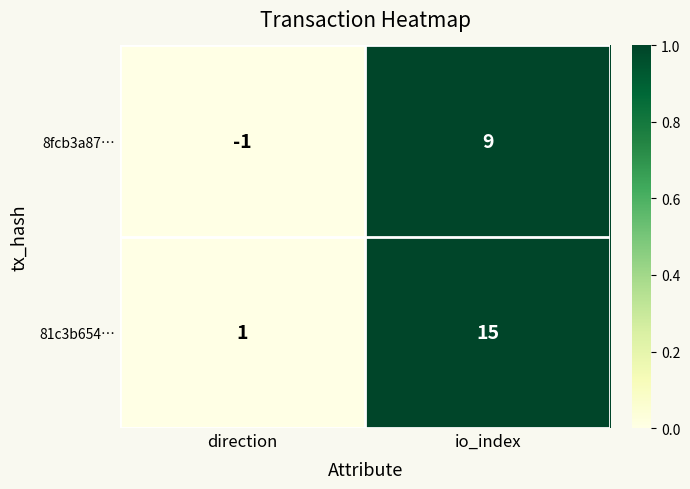

At which label is 8fcb3a87… closest to 4?

direction